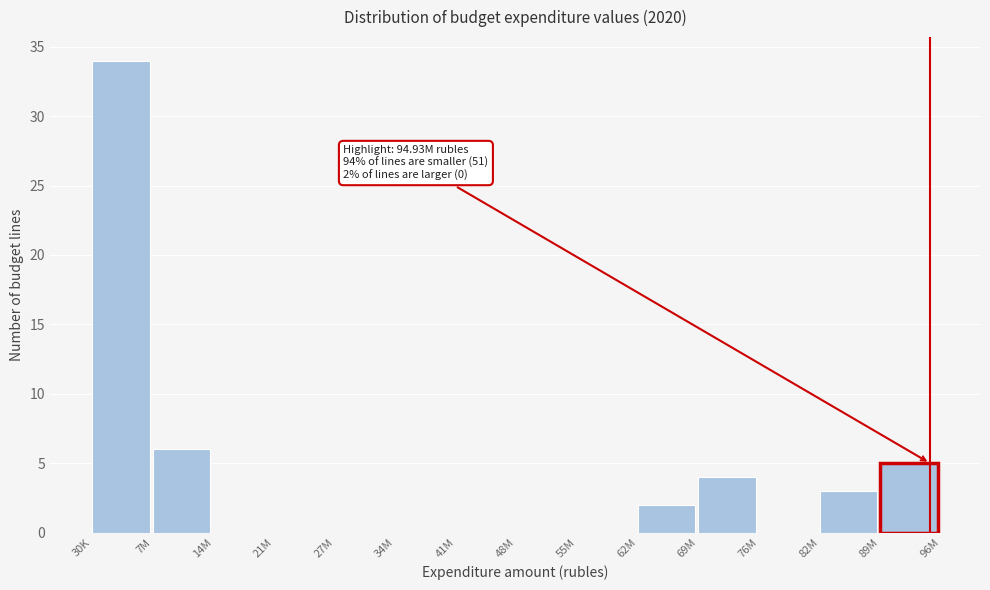

Reading right to left, what are all the values shown in this chart?

89M=5	82M=3	76M=0	69M=4	62M=2	55M=0	48M=0	41M=0	34M=0	27M=0	21M=0	14M=0	7M=6	30K=34